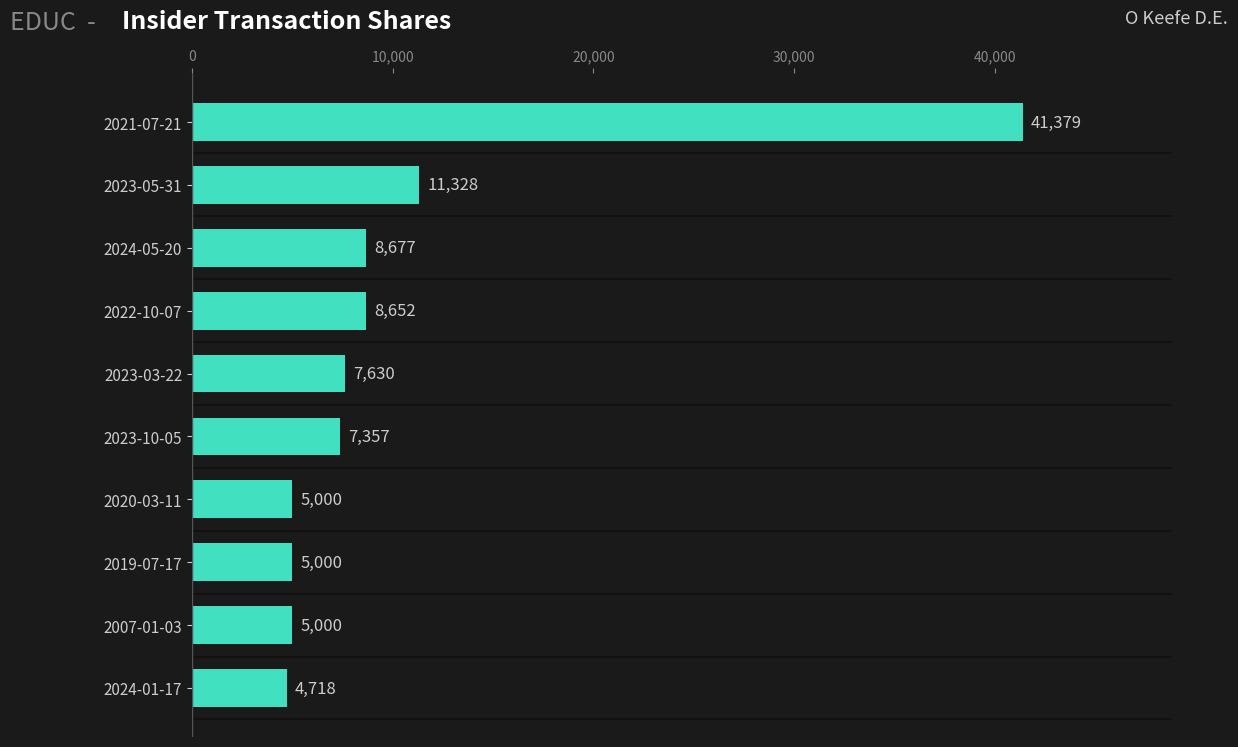

Reading bottom to top, extract all data points from this chart.

2024-01-17=4718	2007-01-03=5000	2019-07-17=5000	2020-03-11=5000	2023-10-05=7357	2023-03-22=7630	2022-10-07=8652	2024-05-20=8677	2023-05-31=11328	2021-07-21=41379